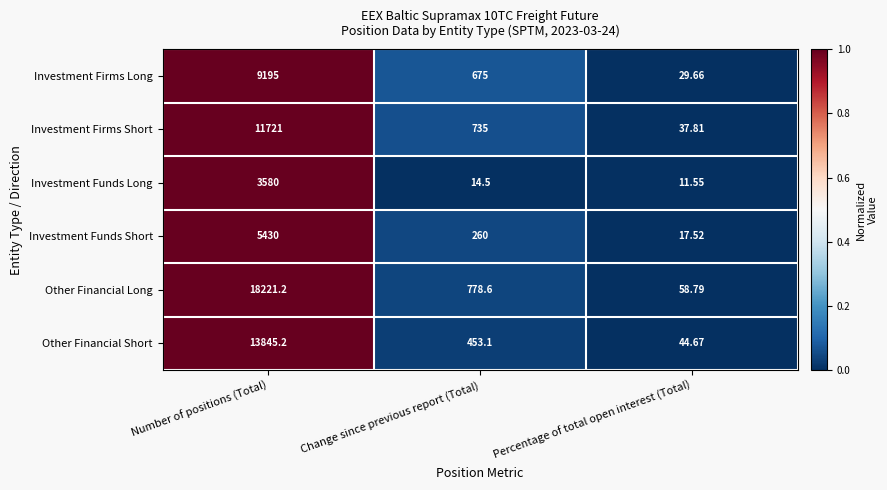

Which category has the highest value in the Other Financial Short series?

Number of positions (Total)